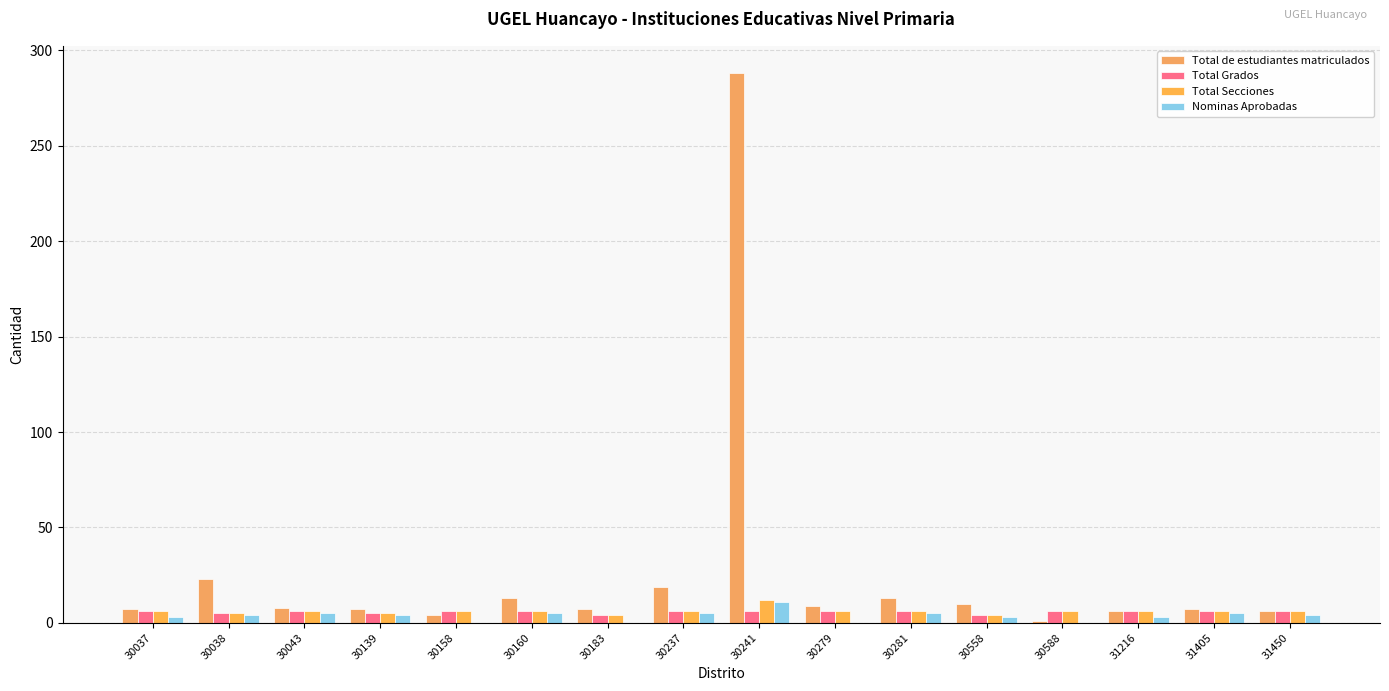

What is the sum of the Nominas Aprobadas values at 30160 and 30139?

9